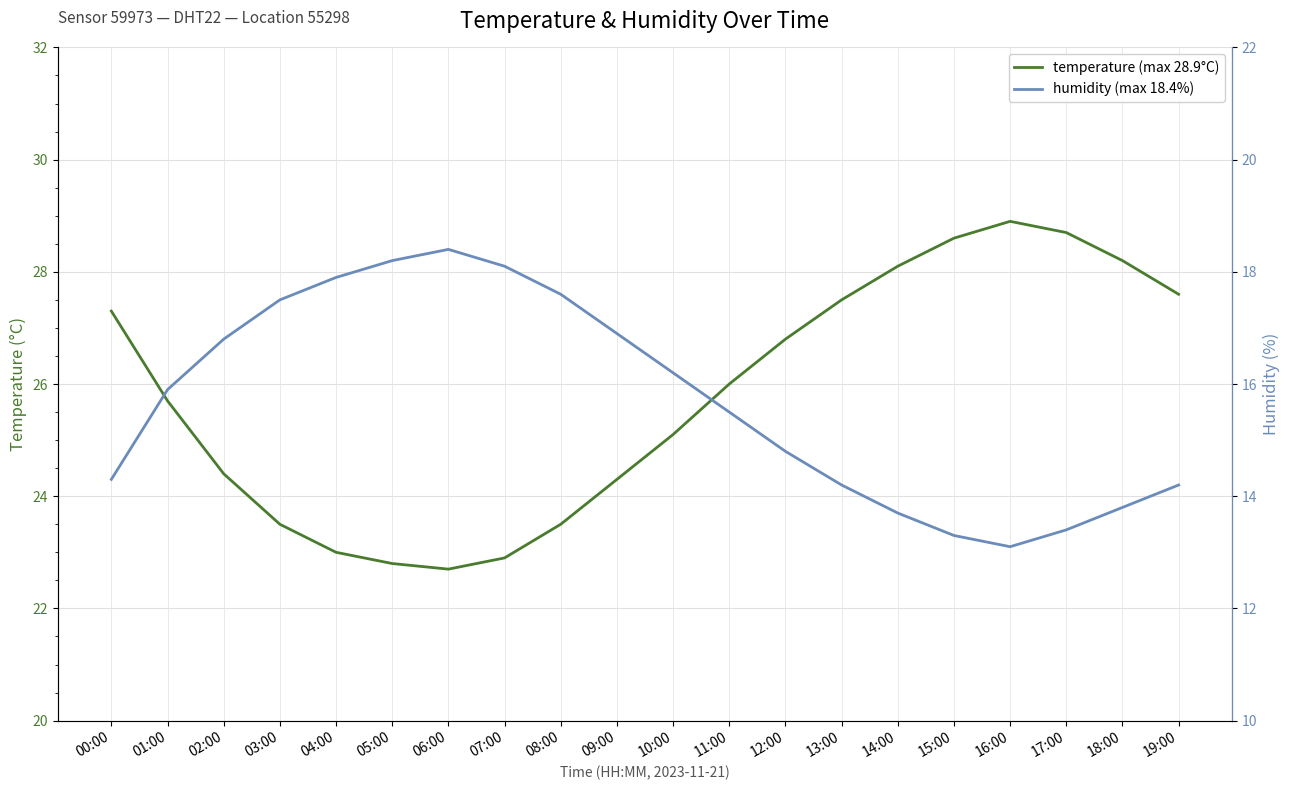

Which series has the largest total across all categories?

temperature (max 28.9°C)